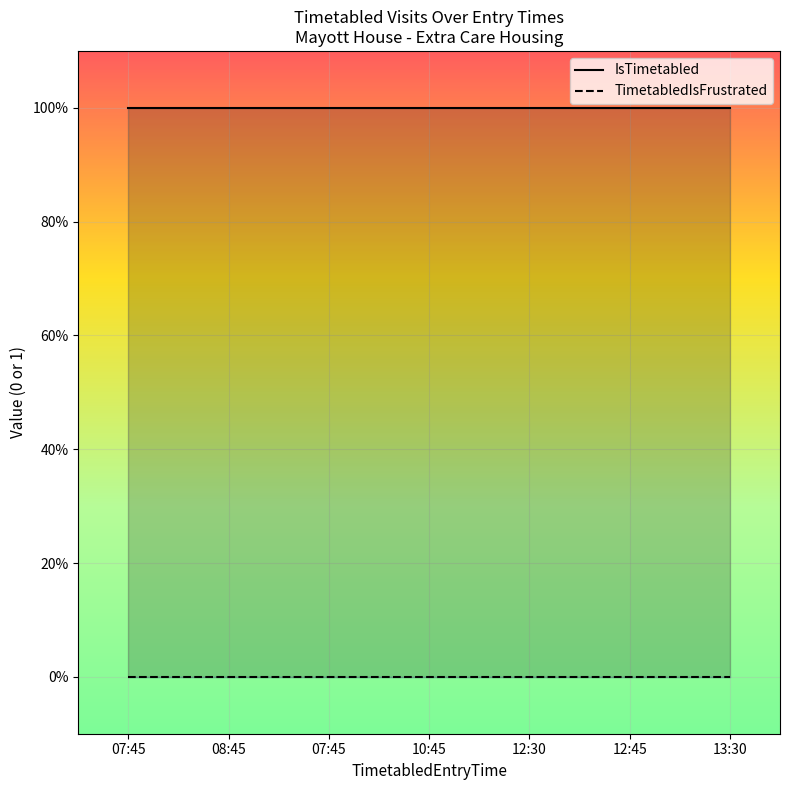

Reading right to left, transcribe all the data shown in this chart.

IsTimetabled: 13:30=1	12:45=1	12:30=1	10:45=1	07:45=1	08:45=1	07:45=1
TimetabledIsFrustrated: 13:30=0	12:45=0	12:30=0	10:45=0	07:45=0	08:45=0	07:45=0